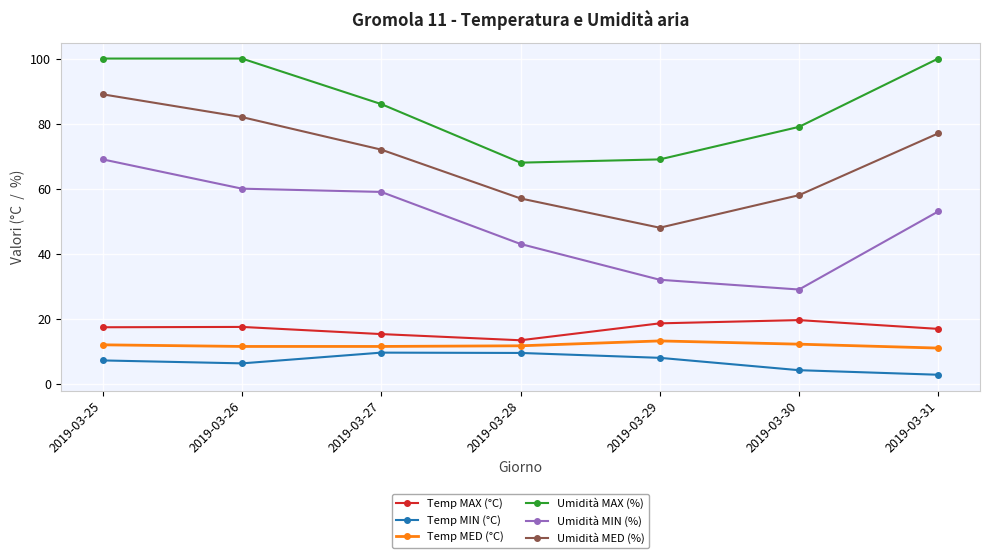

True or false: Temp MED (°C) and Temp MIN (°C) cross at least once.

False